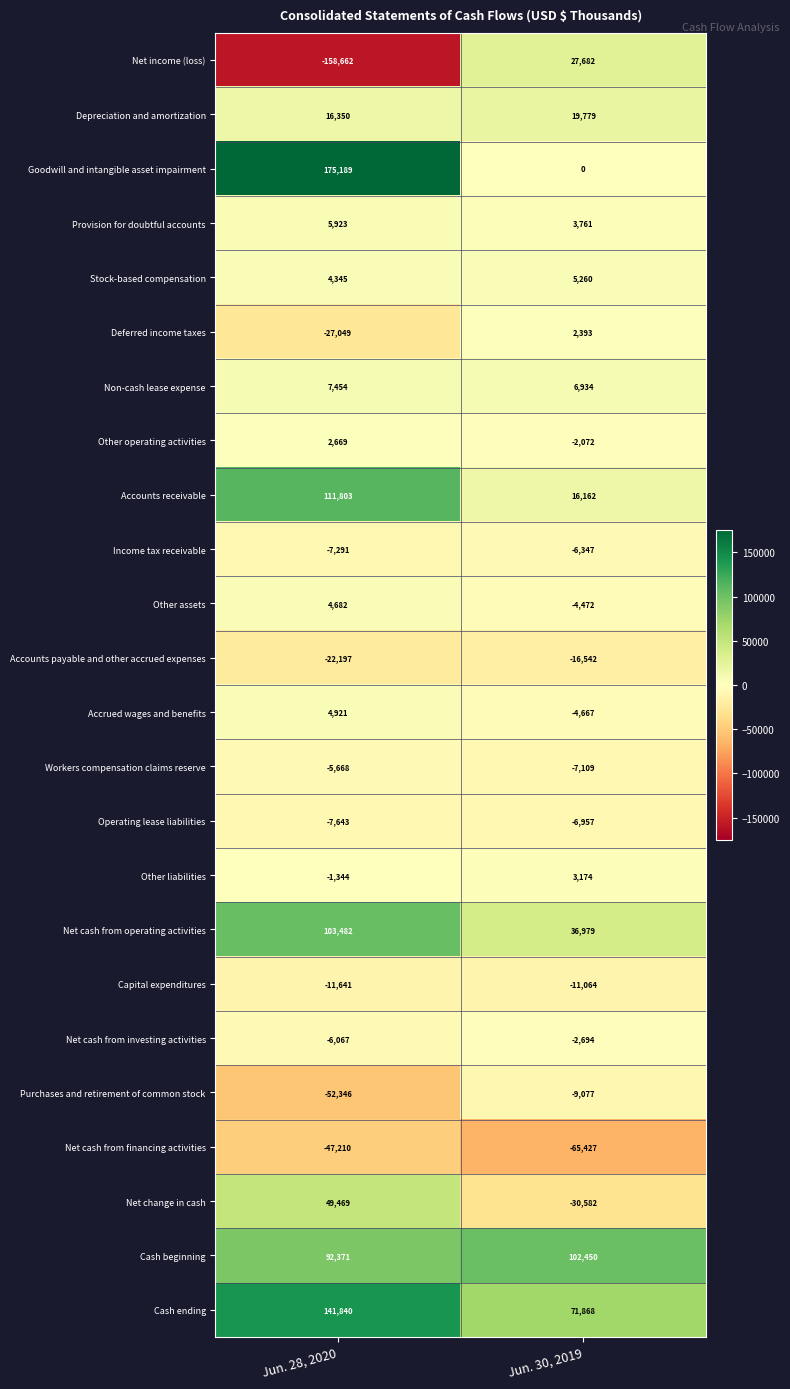

Is the value of Accounts receivable at Jun. 28, 2020 greater than the value of Purchases and retirement of common stock at Jun. 28, 2020?

Yes